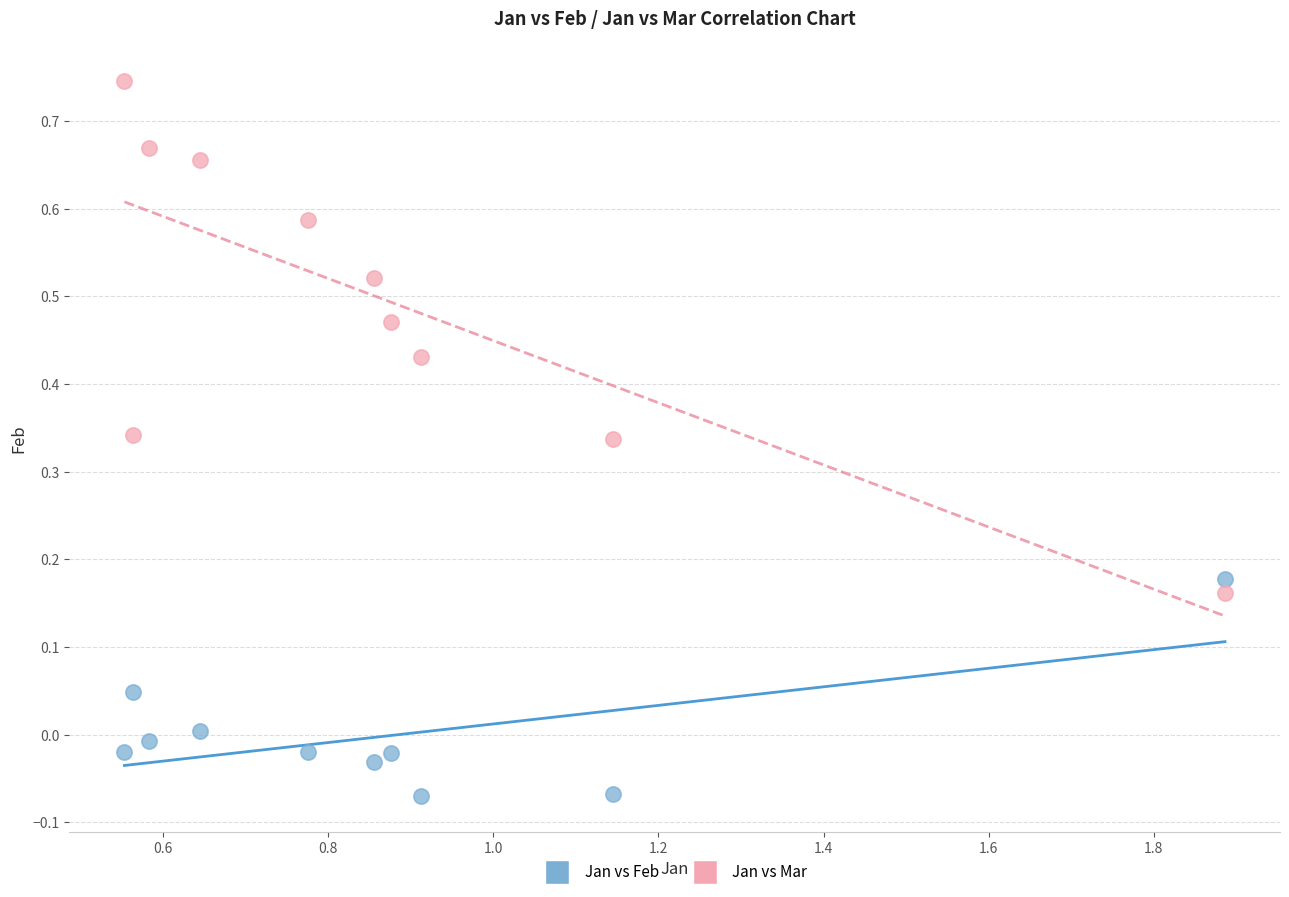

Which series contains the highest Y value?

Jan vs Mar